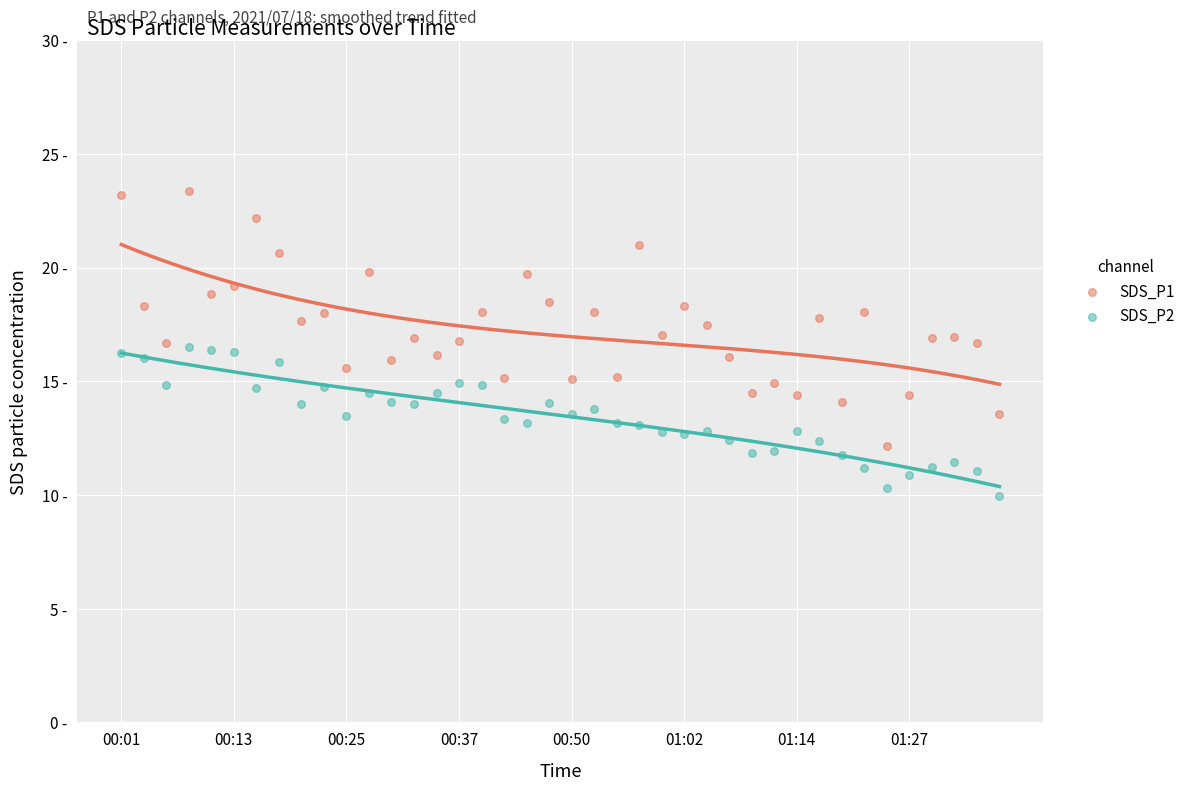

What is the total value across all series at 01:27?

25.3